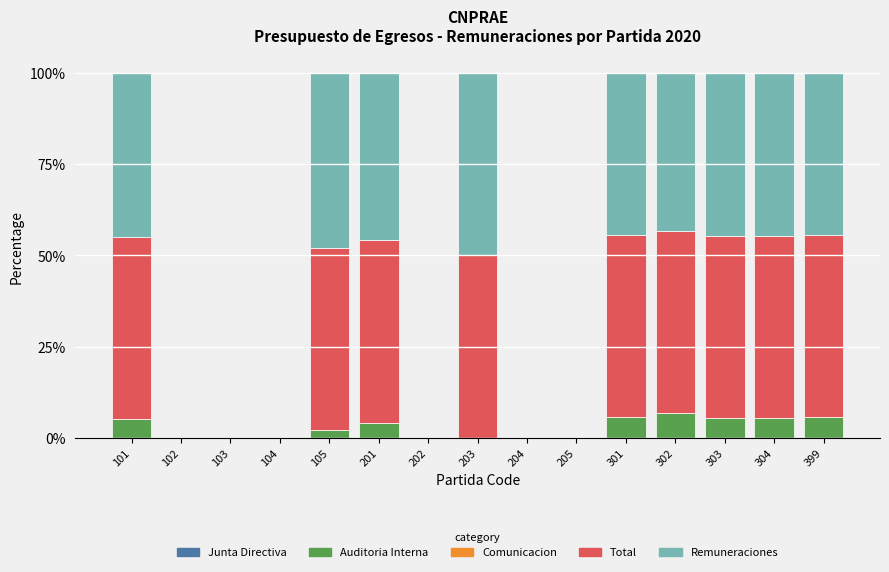

What is the maximum value for Auditoria Interna?

6.8